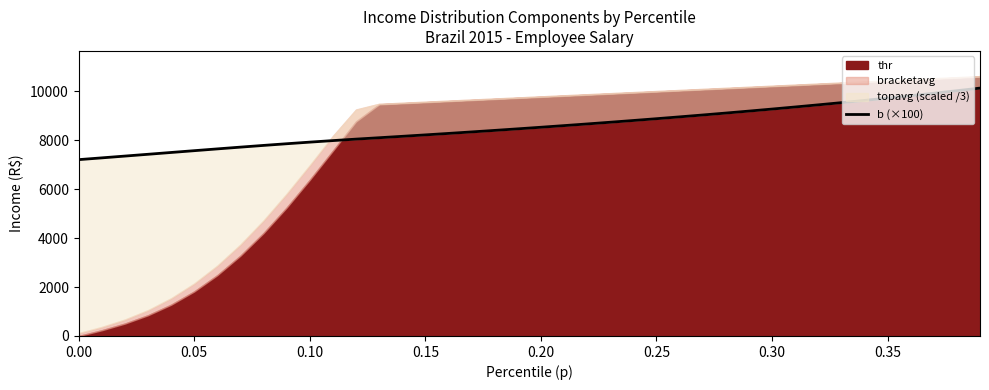

What is the difference between the second highest and minimum values?

2818.9